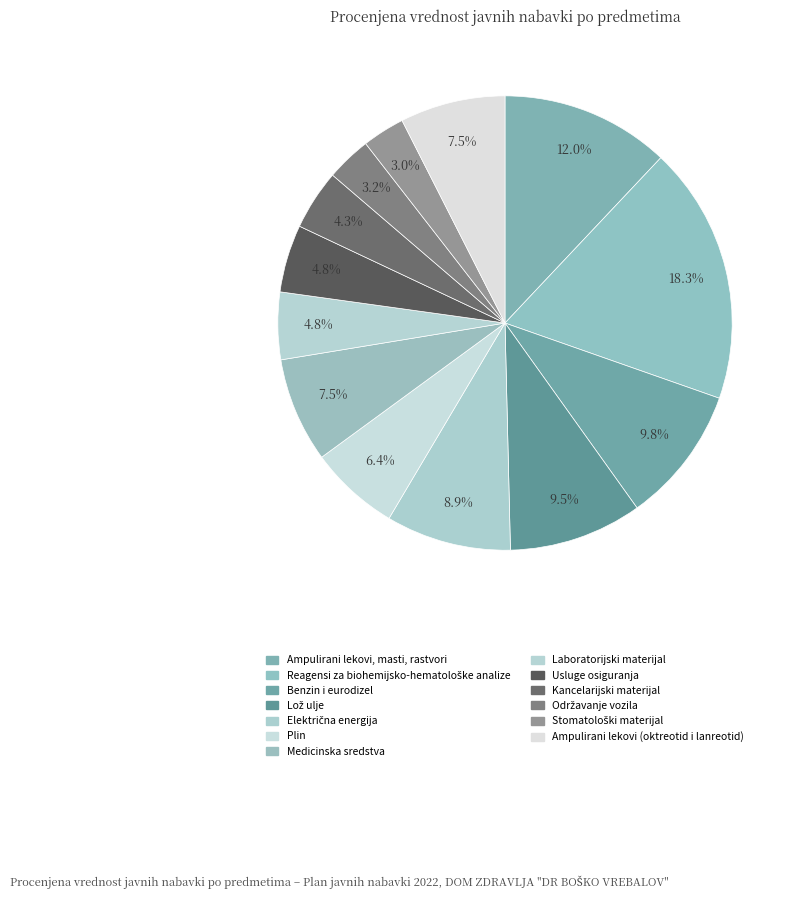

Which category has the biggest portion of the pie?

Reagensi za biohemijsko-hematološke analize